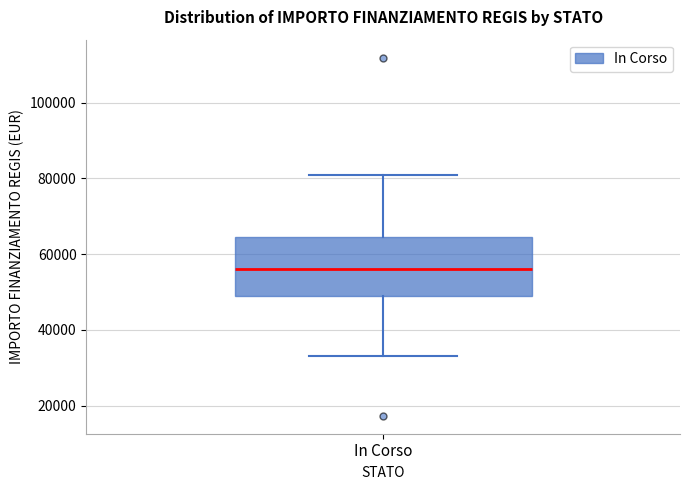

Transcribe this box plot: give where the median line is, the range the box spans, and where the two whiskers end, as read against the y-axis. The values are not printed on the chart, so give them approximately, as read against the axis.

median 56000, box 50000 to 64000, whiskers 32000 to 80000